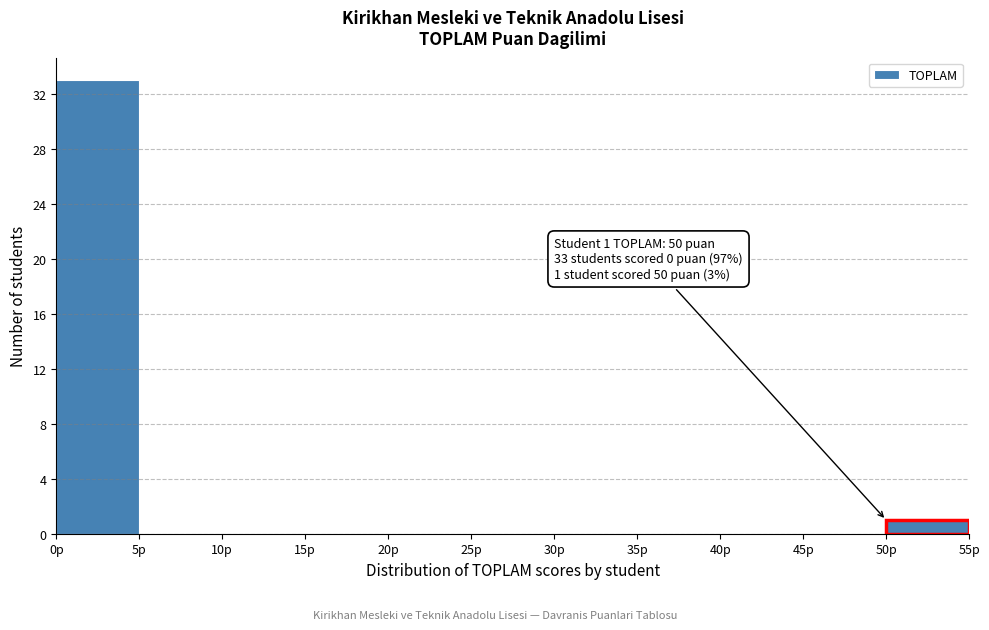

Which range on the x-axis has the tallest bar?

0 to 5